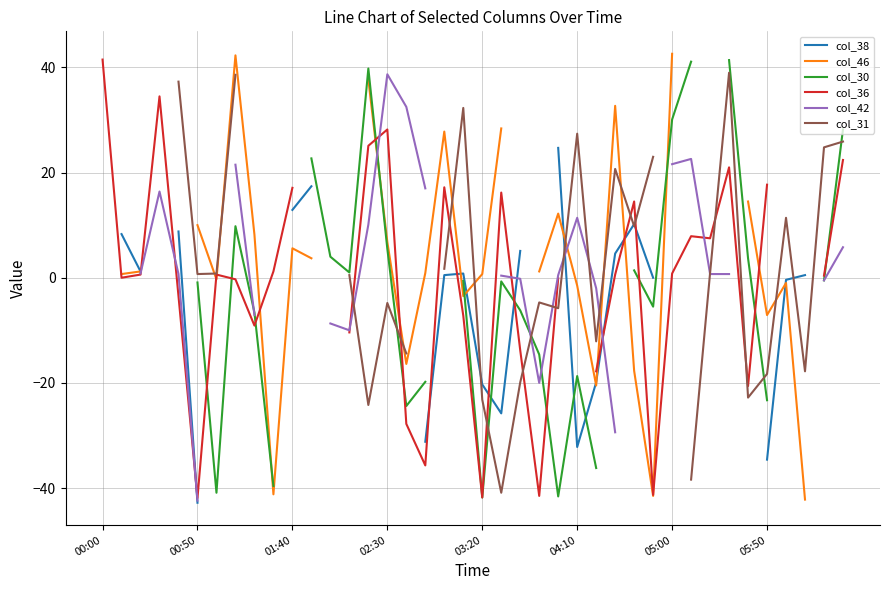

What are all the series names shown in the legend?

col_38, col_46, col_30, col_36, col_42, col_31